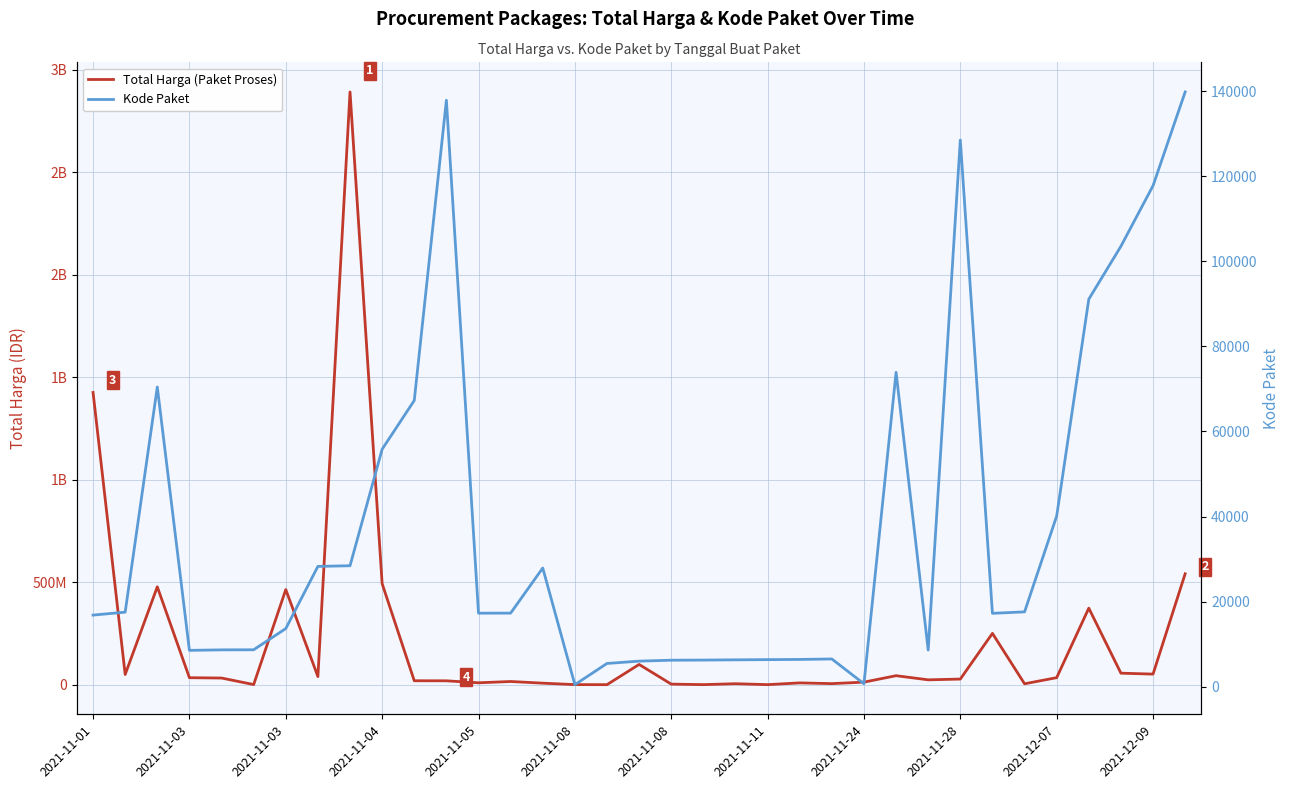

True or false: Kode Paket and Total Harga (Paket Proses) cross at least once.

False